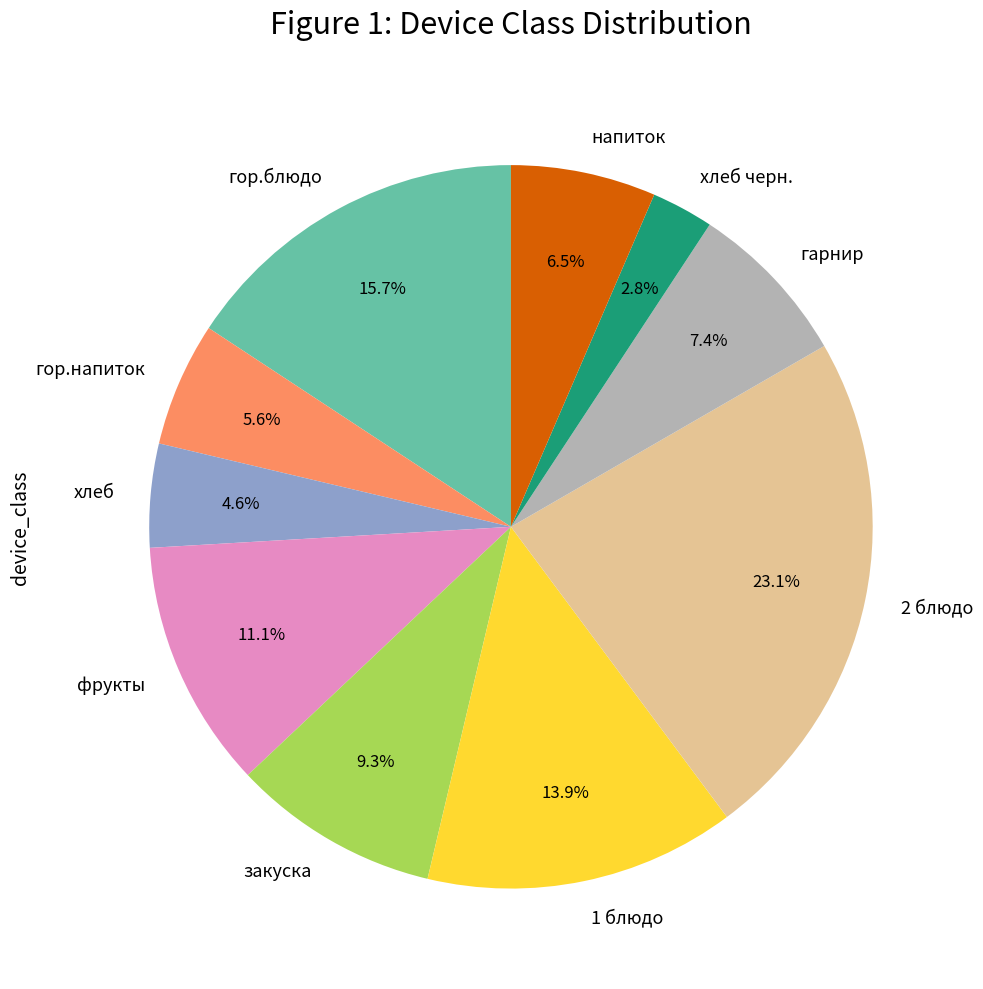

Is the sum of хлеб and напиток greater than half?

No